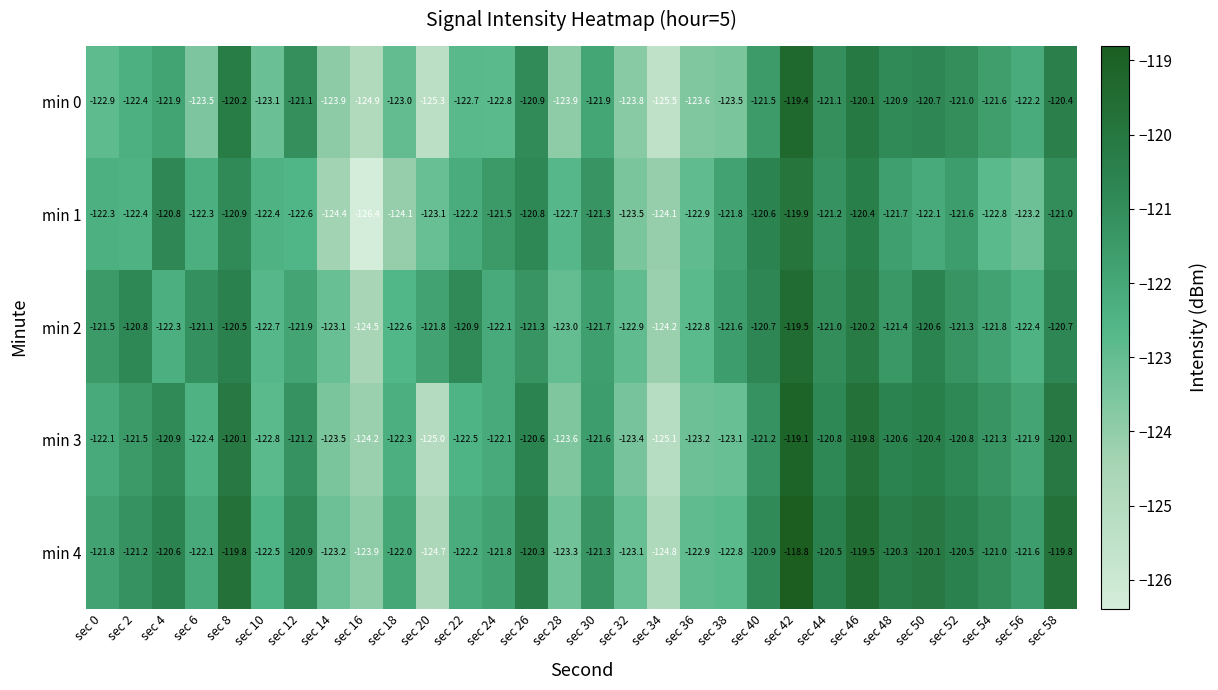

At which label does min 3 reach its minimum?

sec 34